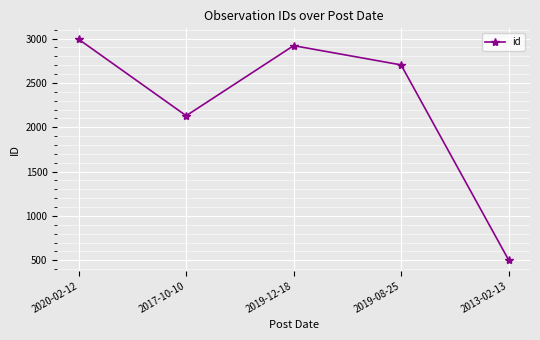

Rank the categories by value from lowest to highest.

2013-02-13, 2017-10-10, 2019-08-25, 2019-12-18, 2020-02-12